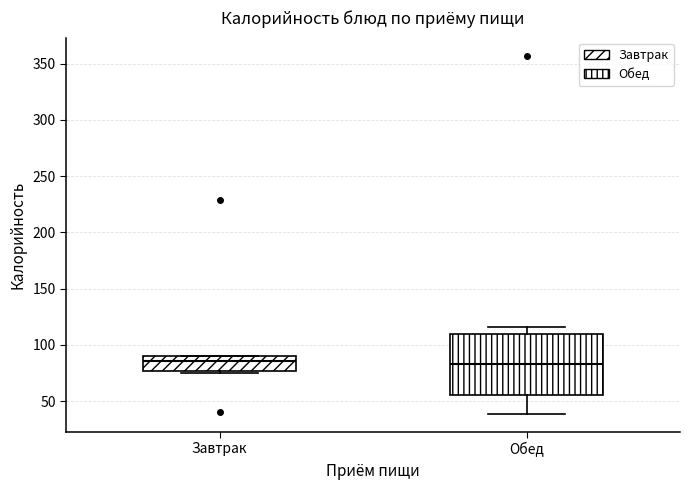

Reading left to right, transcribe this box plot: for each box, give where its median line is, the range the box spans, and where its two whiskers end, as read against the y-axis. The values are not printed on the chart, so give them approximately, as read against the axis.

Завтрак: median 85, box 75 to 90, whiskers 75 (just below the box's lower edge) to 90
Обед: median 85, box 55 to 110, whiskers 40 to 115